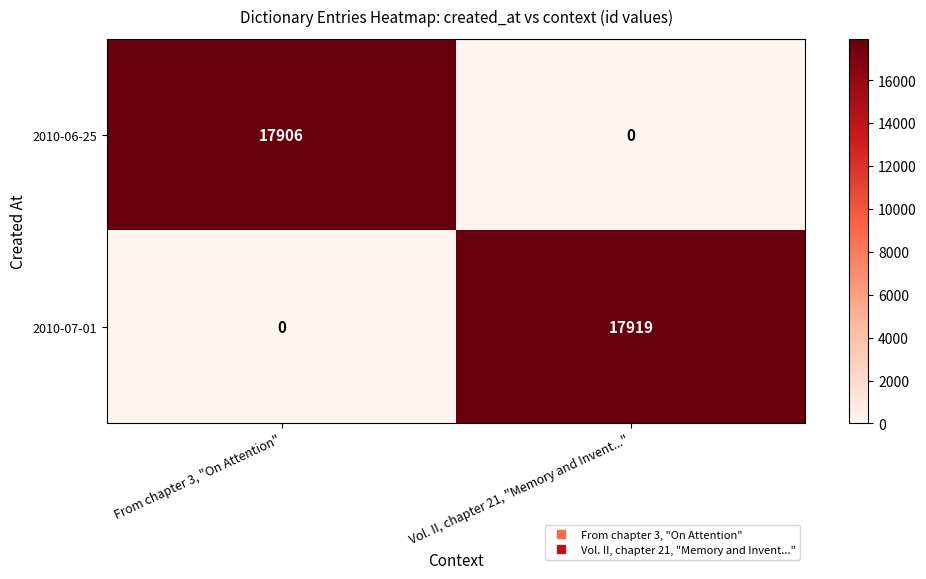

What is the difference between the highest and lowest values at Vol. II, chapter 21, "Memory and Invent..."?

17919